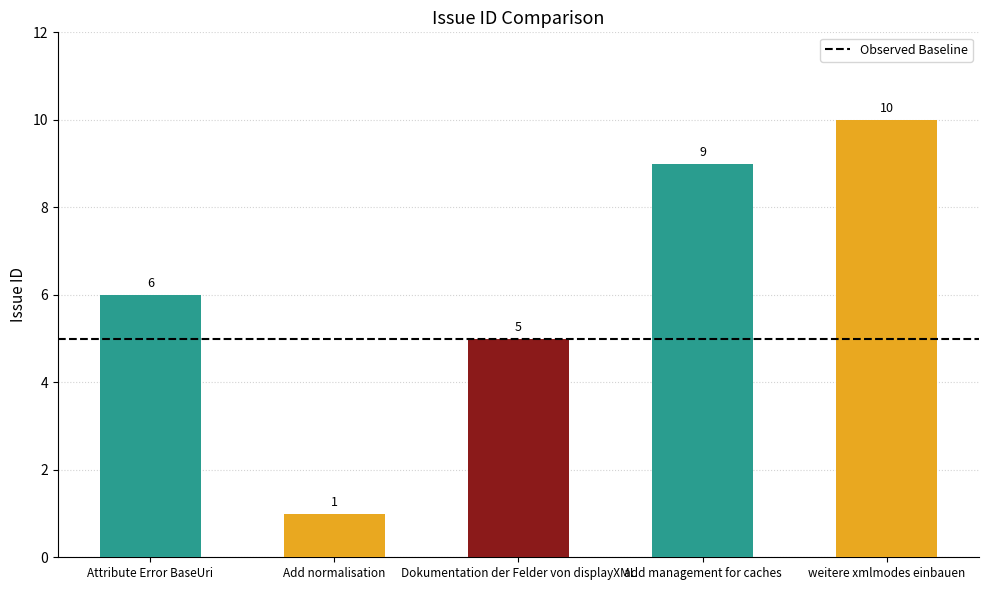

Does the chart contain any negative values?

No